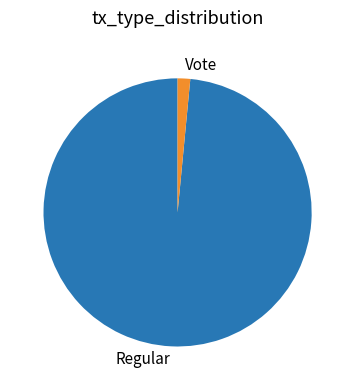

The Regular slice represents 88% of the pie. True or false?

False